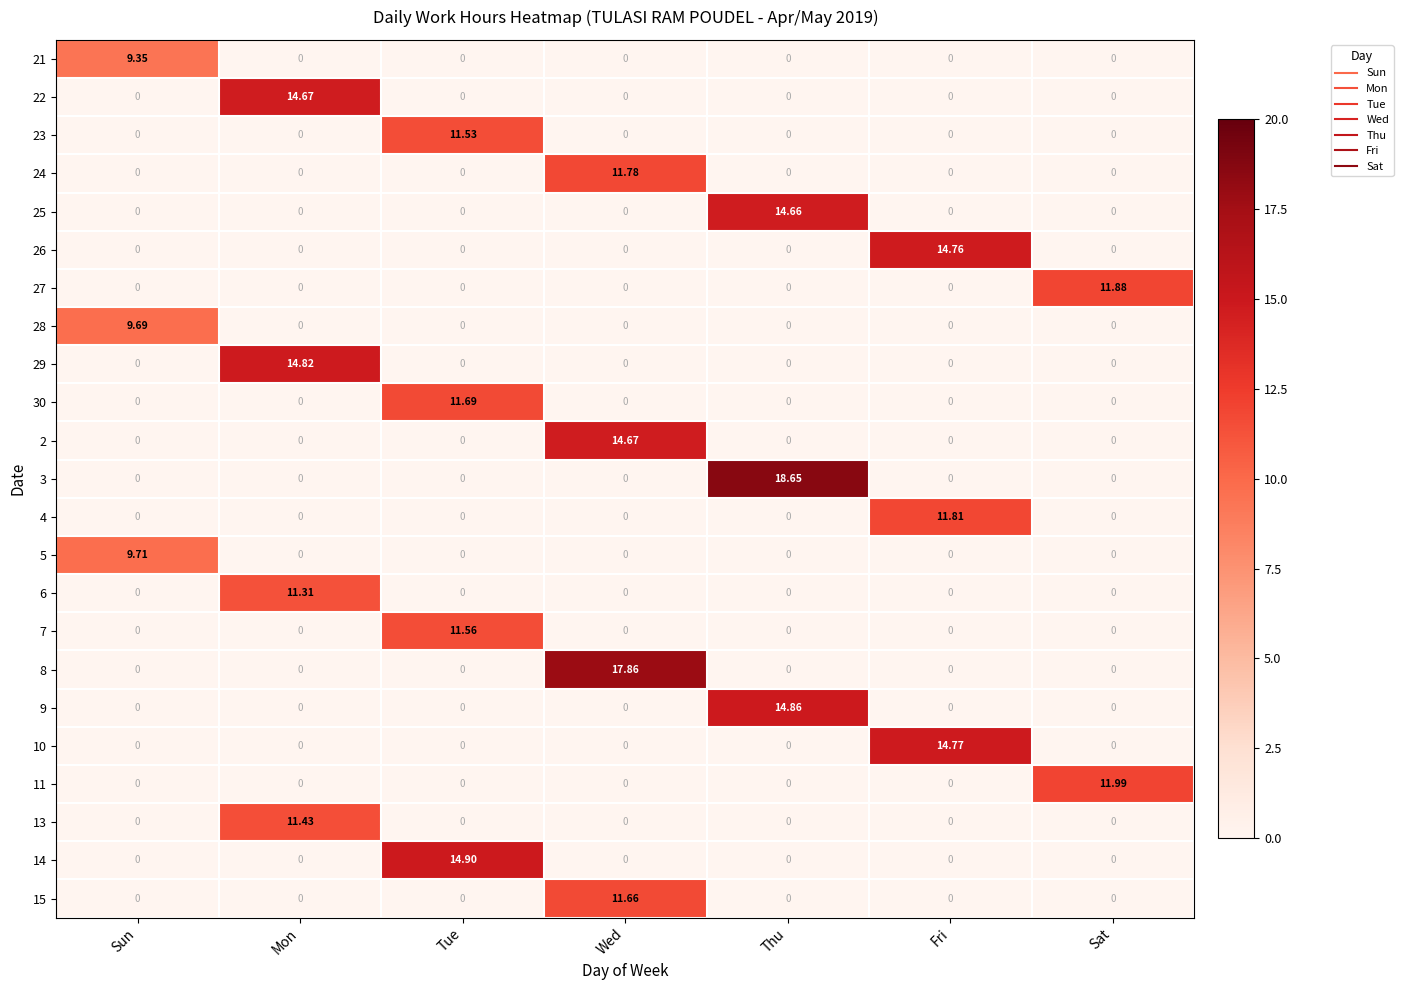

What is the spread (max minus min) of values at Tue?

14.9